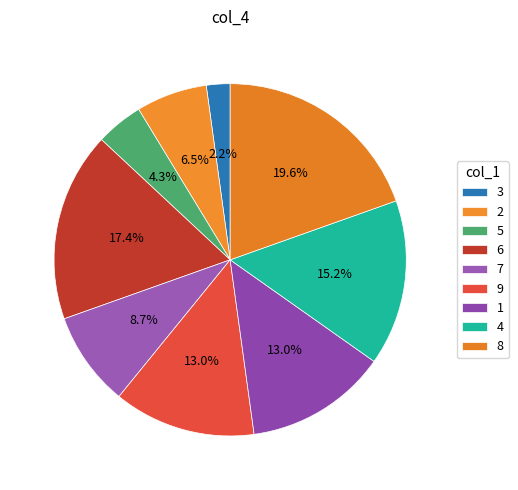

To the nearest percent, what is the difference between the largest and smallest slice percentages?

17%